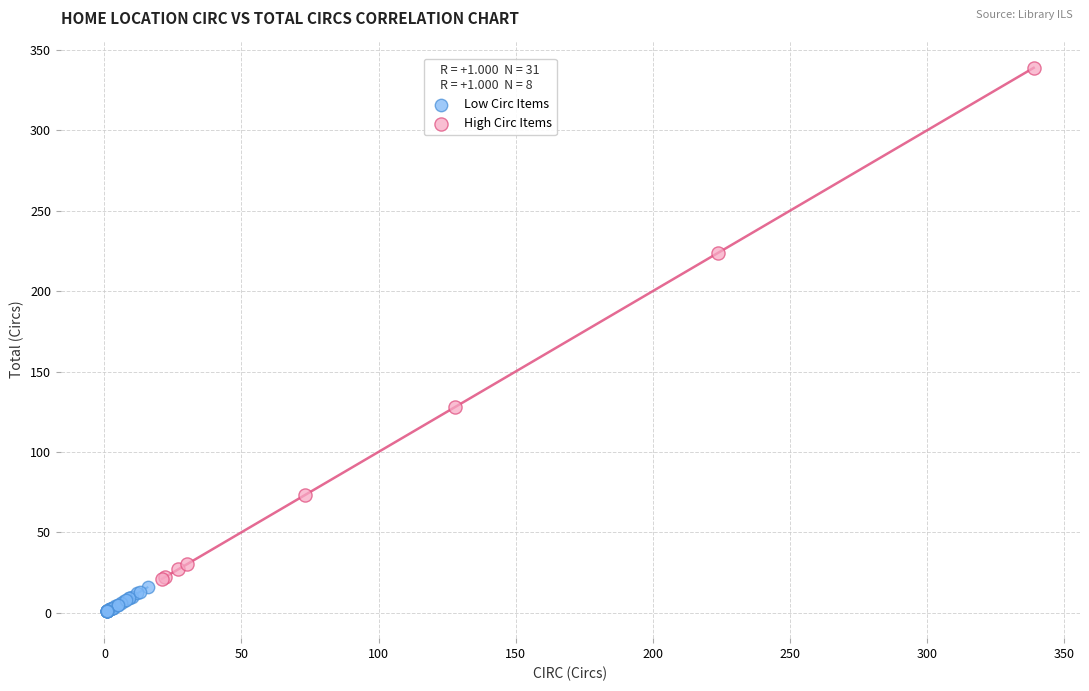

Which series has the widest spread of Y values?

High Circ Items